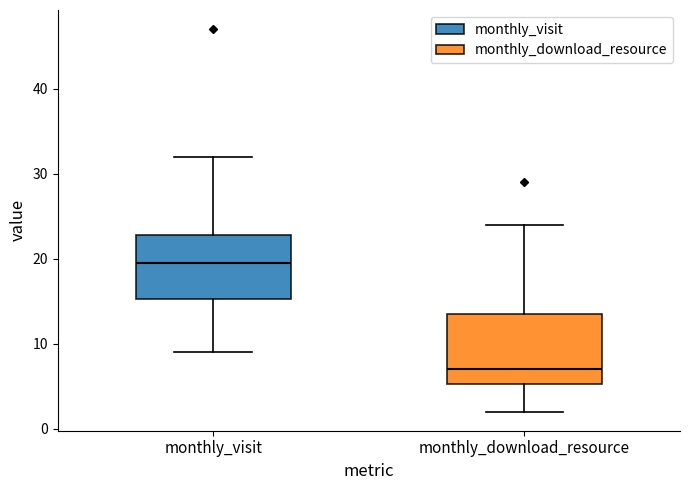

Reading left to right, transcribe this box plot: for each box, give where its median line is, the range the box spans, and where its two whiskers end, as read against the y-axis. The values are not printed on the chart, so give them approximately, as read against the axis.

monthly_visit: median 20, box 15 to 23, whiskers 9 to 32
monthly_download_resource: median 7, box 5 to 14, whiskers 2 to 24